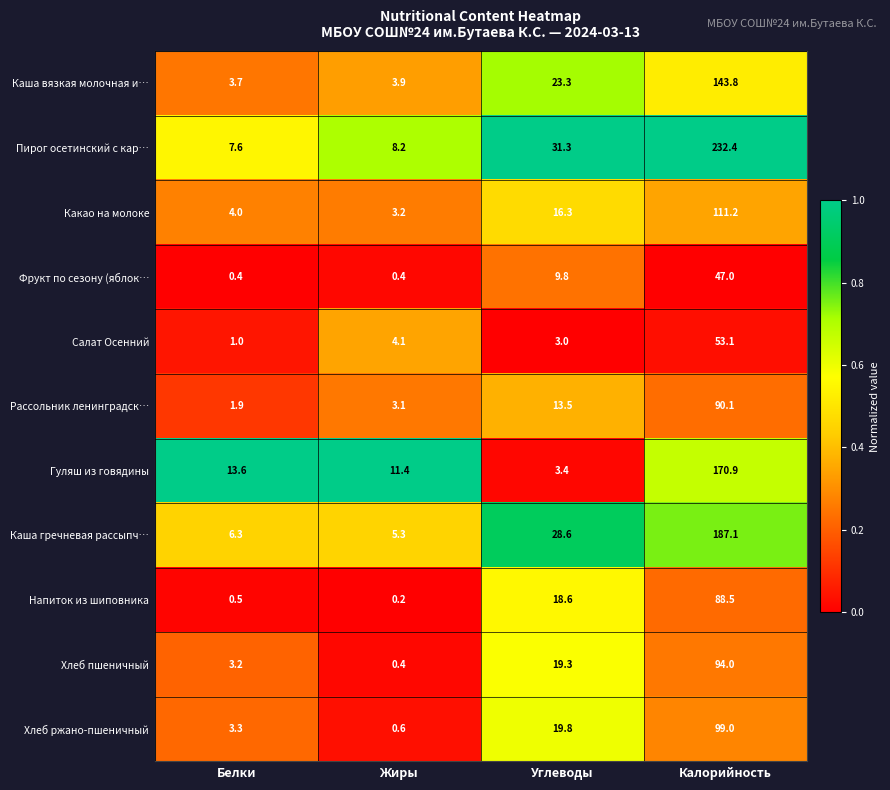

At which label does Каша вязкая молочная и… first exceed 23?

Углеводы